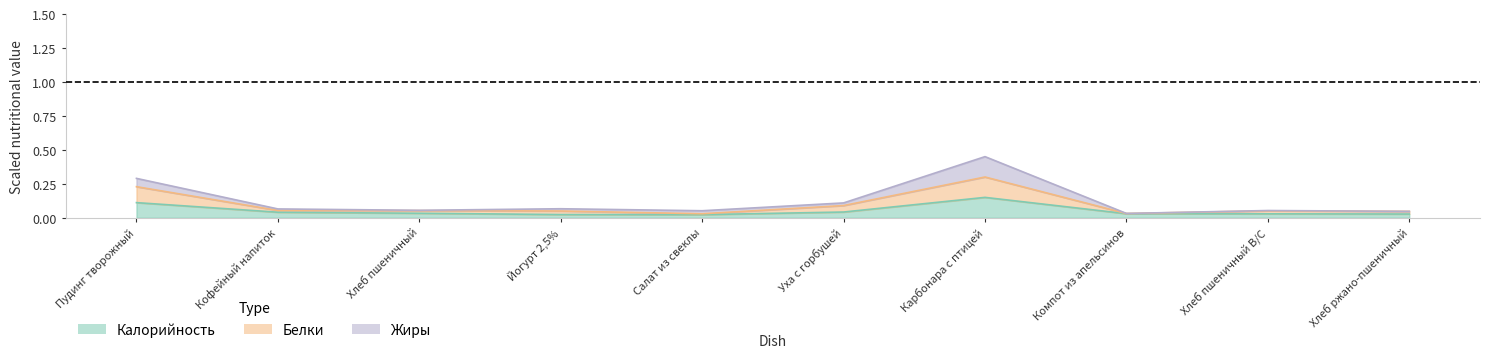

What is the total value across all series at Кофейный напиток?

0.1